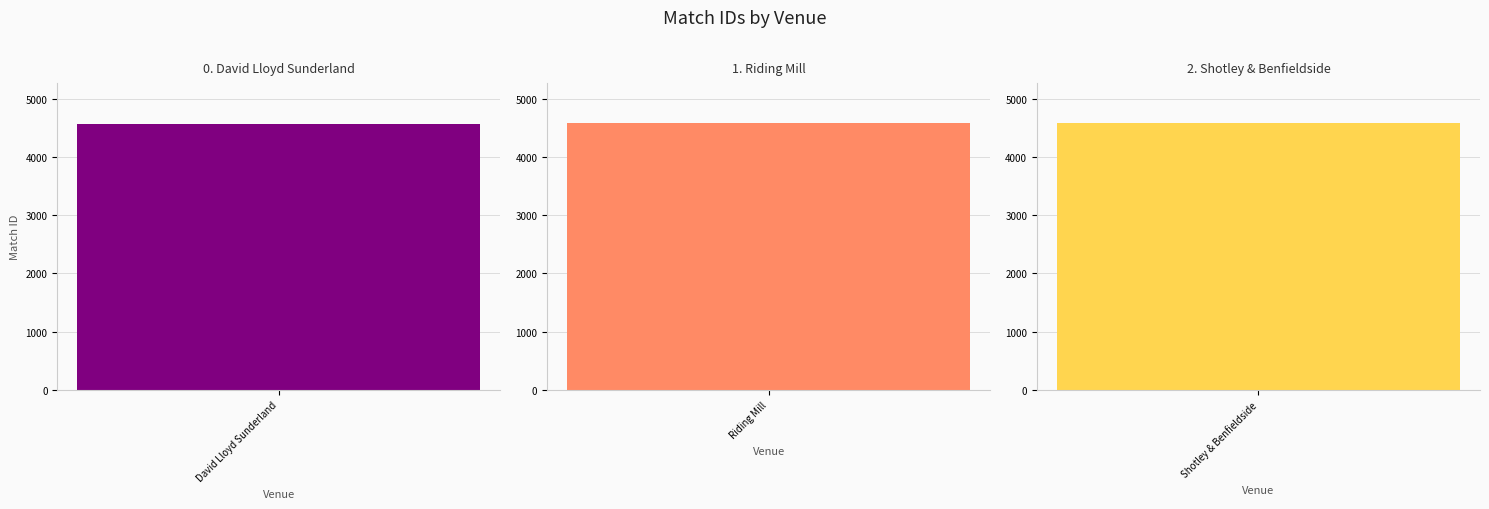

Rank the categories by value from lowest to highest.

David Lloyd Sunderland, Riding Mill, Shotley & Benfieldside